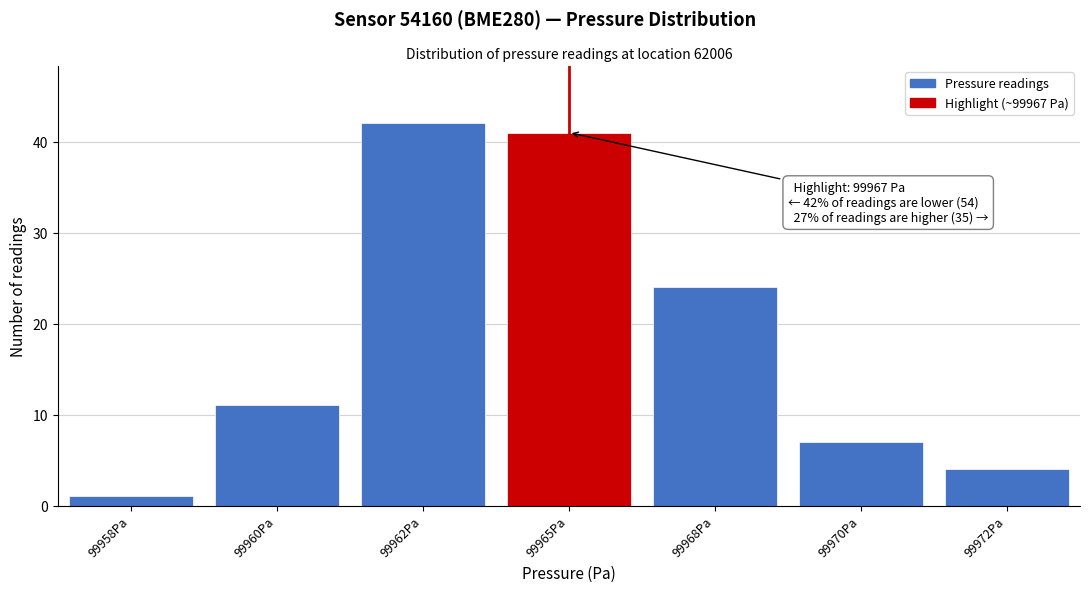

Reading left to right, transcribe all the data shown in this chart.

99958Pa=1	99960Pa=11	99962Pa=42	99965Pa=41	99968Pa=24	99970Pa=7	99972Pa=4